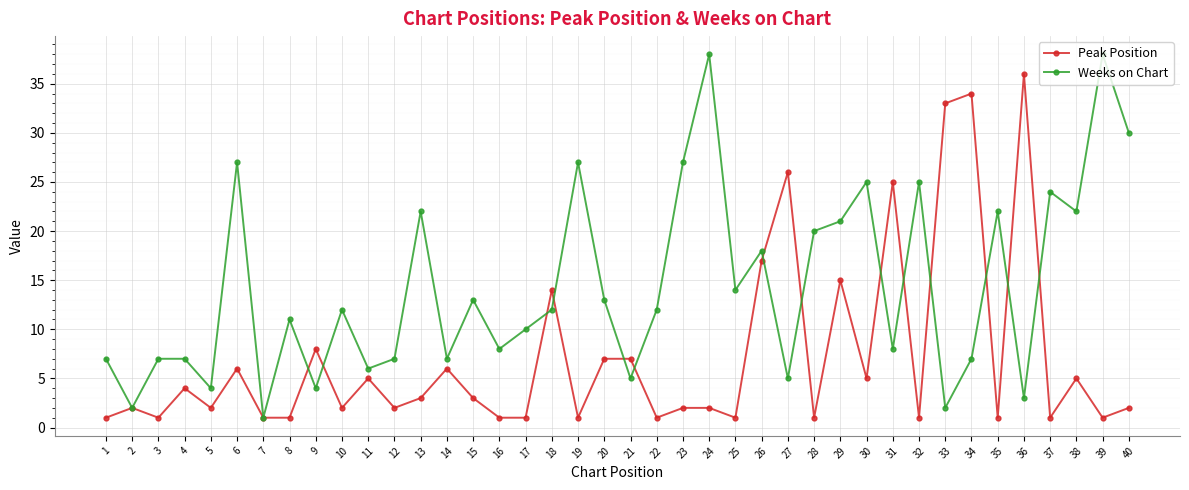

What are all the series names shown in the legend?

Peak Position, Weeks on Chart